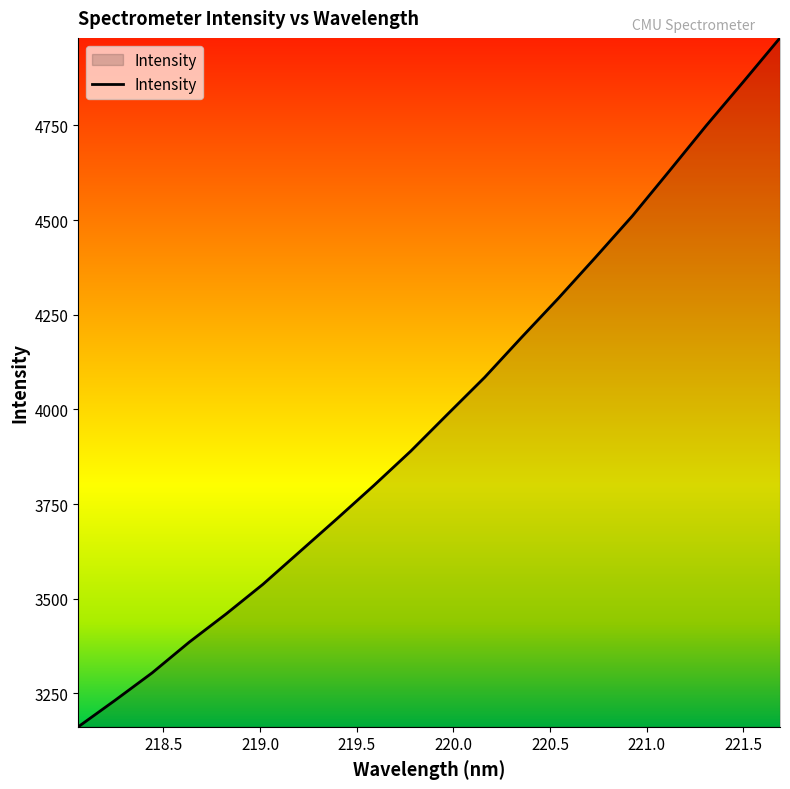

How many values are below 3987?

10